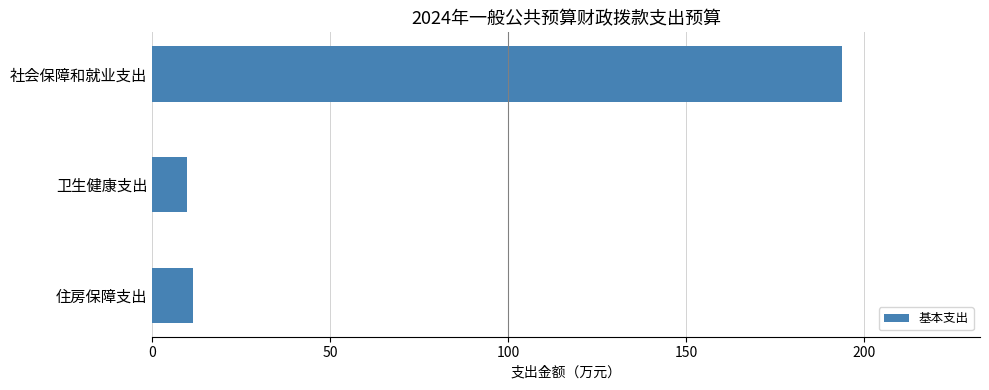

What is the change in value from 社会保障和就业支出 to 卫生健康支出?

-184.0